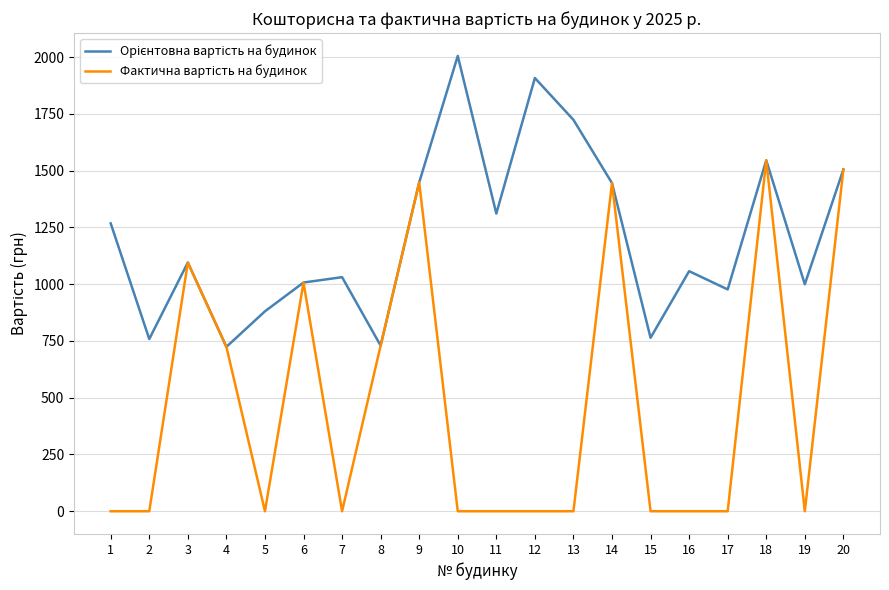

Does the chart have visible grid lines?

Yes